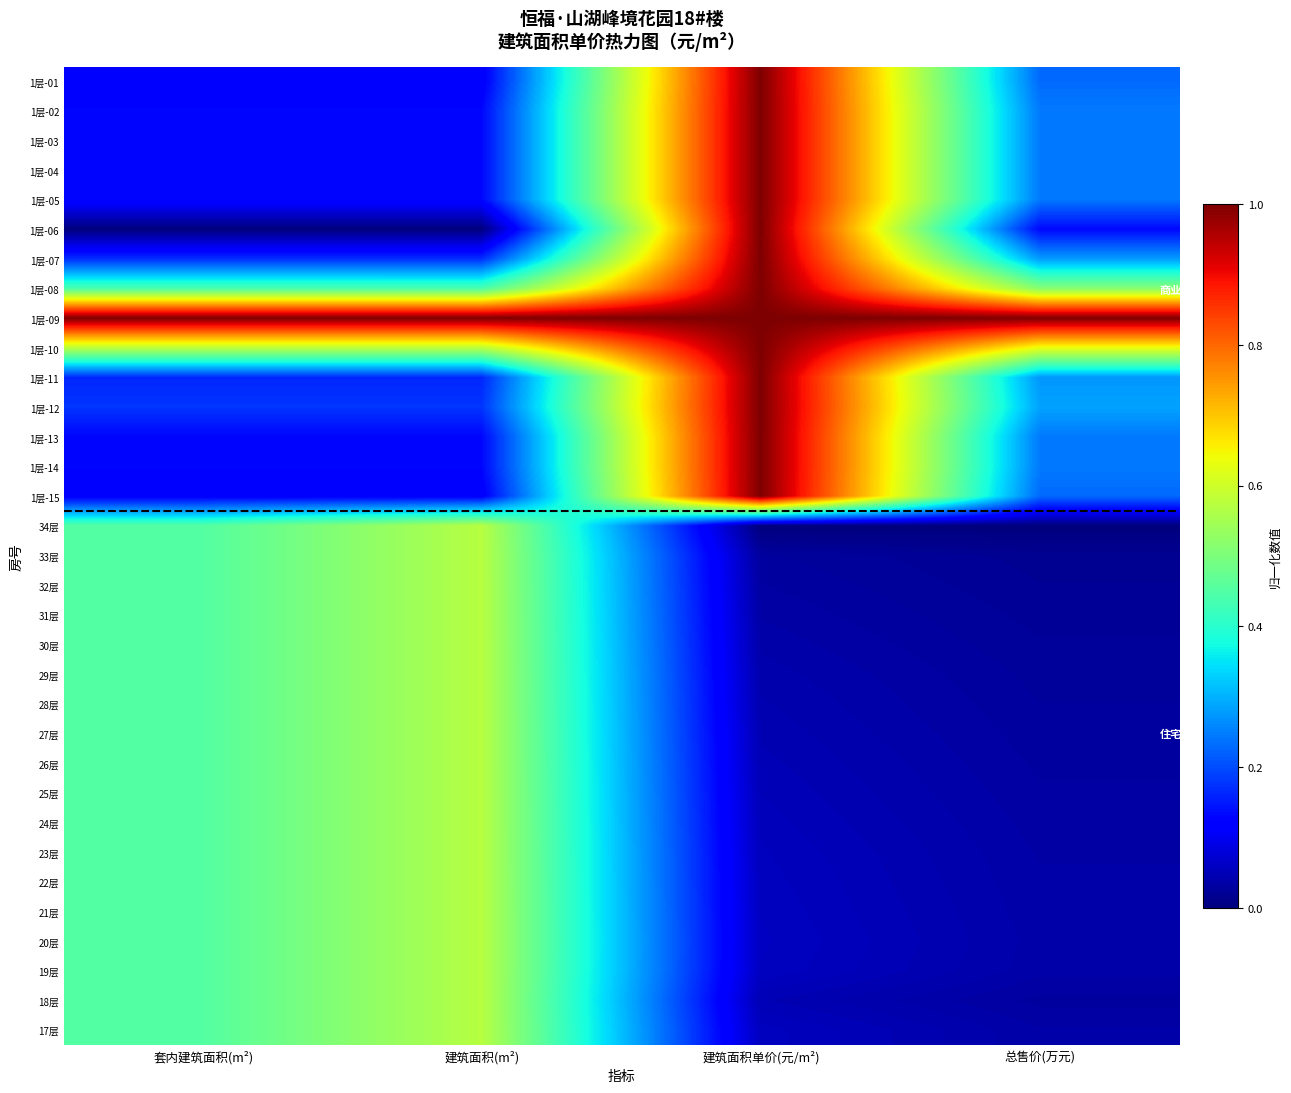

Which series has the largest total across all categories?

1层-09